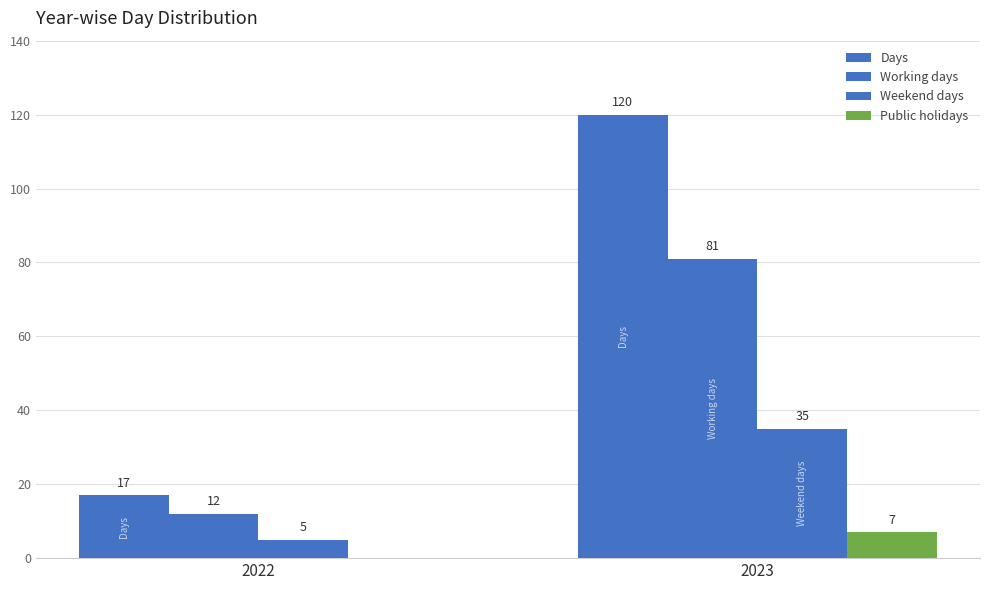

The value of Working days at 2022 is 17. True or false?

False